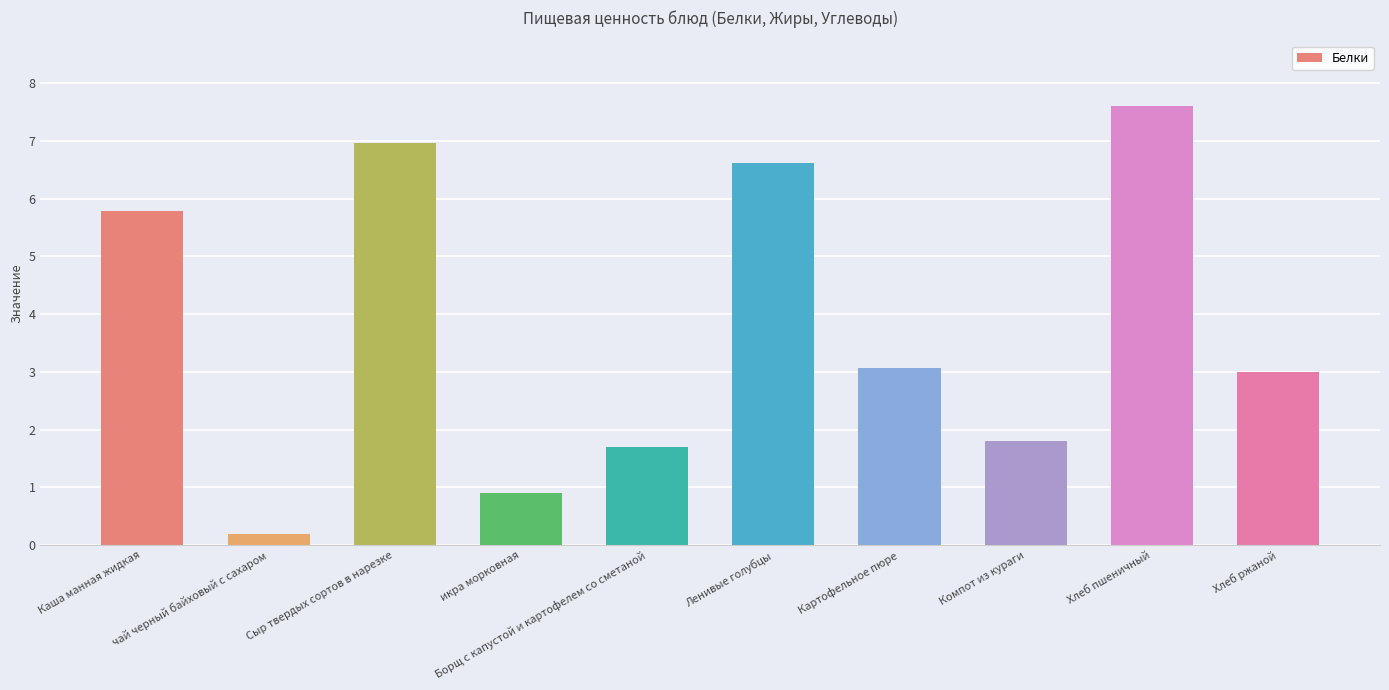

At which label does the data first exceed 3?

Каша манная жидкая